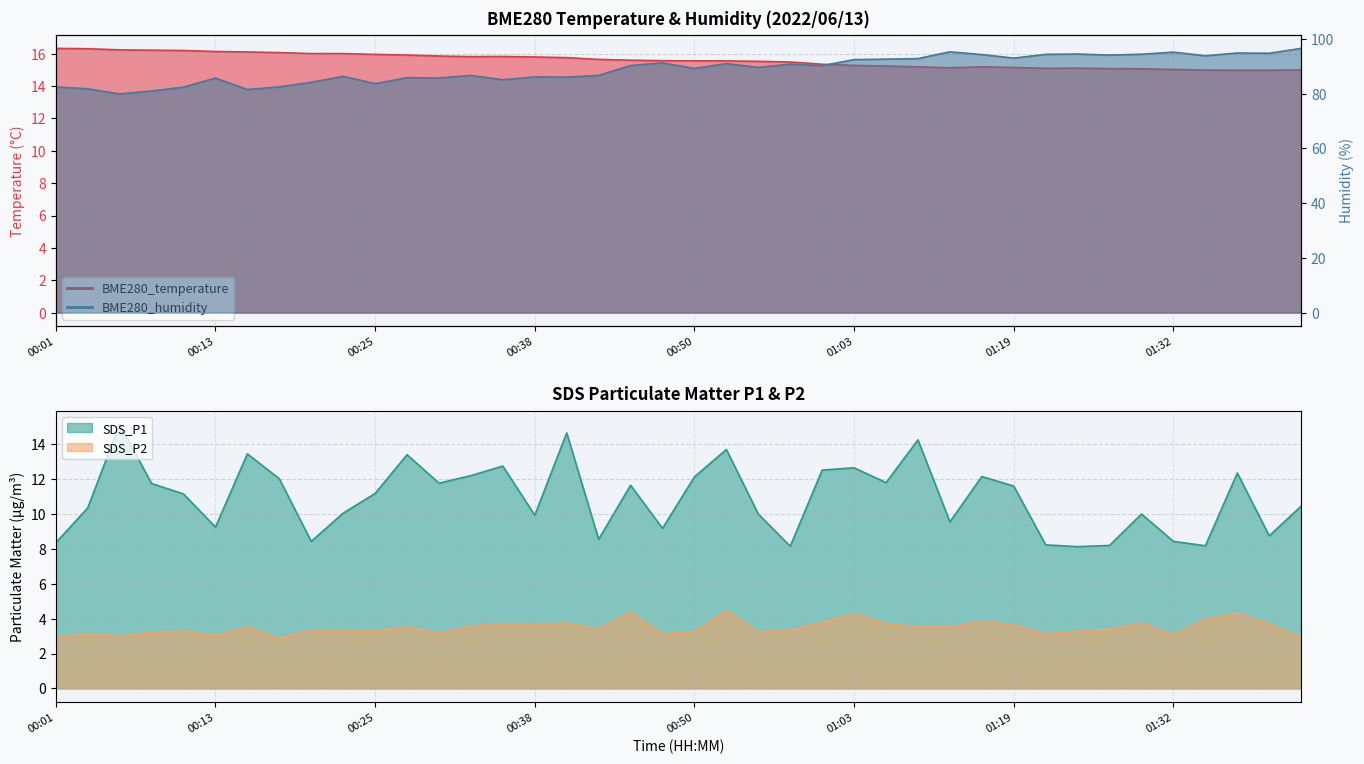

Reading left to right, transcribe all the data shown in this chart.

BME280_temperature: 16.3	16.3	16.2	16.2	16.2	16.1	16.1	16.1	16.0	16.0	16.0	15.9	15.9	15.8	15.8	15.8	15.8	15.7	15.6	15.6	15.6	15.6	15.5	15.5	15.3	15.3	15.2	15.2	15.1	15.2	15.2	15.1	15.1	15.1	15.1	15.0	15.0	15.0	15.0	15.0
BME280_humidity: 82.4	81.8	79.9	81.0	82.4	85.7	81.5	82.5	84.1	86.3	83.6	85.8	85.7	86.6	85.0	86.1	86.0	86.6	90.3	91.2	89.2	91.0	89.6	90.8	90.2	92.4	92.6	92.8	95.3	94.2	93.0	94.3	94.5	94.1	94.4	95.1	93.8	94.8	94.7	96.5
SDS_P1: 8.3	10.3	15.2	11.8	11.2	9.2	13.4	12.0	8.4	10.1	11.2	13.4	11.8	12.2	12.8	9.9	14.7	8.6	11.7	9.2	12.1	13.7	10.0	8.2	12.5	12.7	11.8	14.2	9.6	12.2	11.6	8.2	8.1	8.2	10.0	8.4	8.2	12.3	8.8	10.4
SDS_P2: 2.9	3.1	3.0	3.2	3.3	3.0	3.5	2.9	3.4	3.4	3.3	3.5	3.1	3.6	3.7	3.6	3.8	3.4	4.4	3.1	3.2	4.5	3.2	3.3	3.8	4.3	3.7	3.5	3.5	3.9	3.6	3.1	3.3	3.4	3.8	3.1	4.0	4.3	3.7	3.0